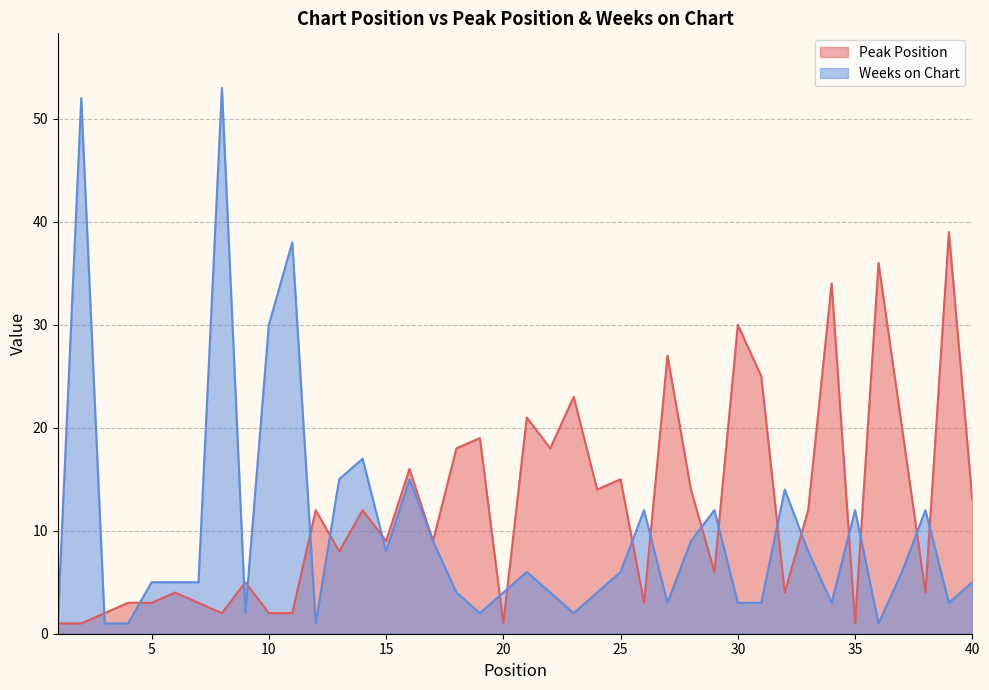

The value of Weeks on Chart at 35 is 12. True or false?

True